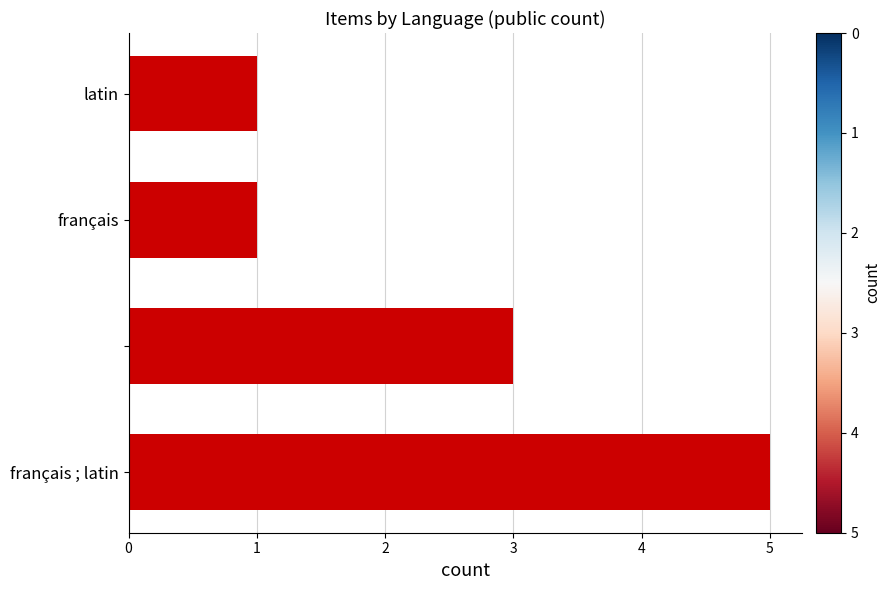

What is the sum of all values?

10